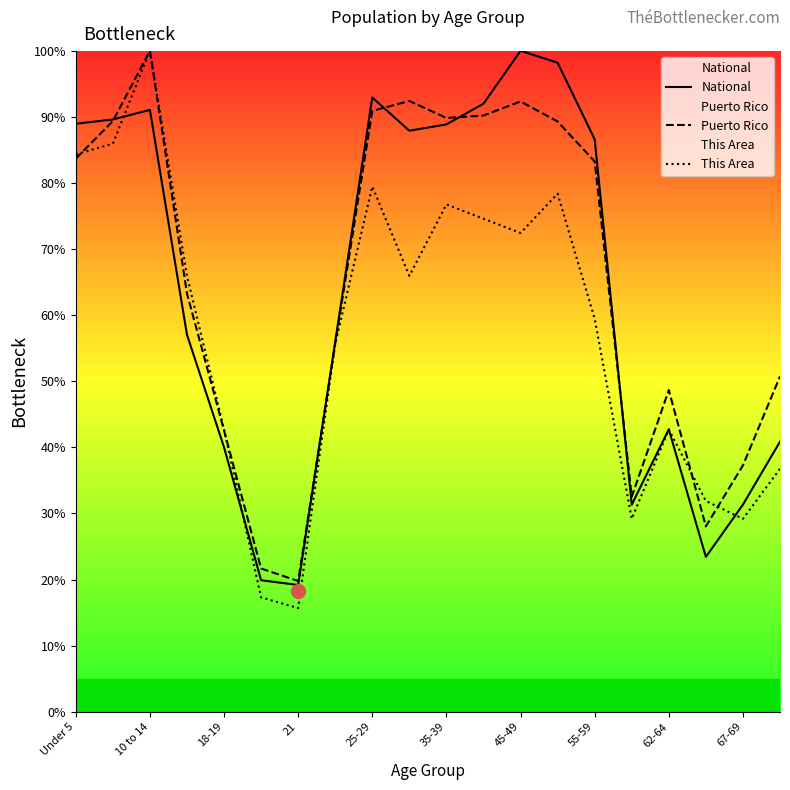

List the series in order of their peak value, lowest first.

National, Puerto Rico, This Area